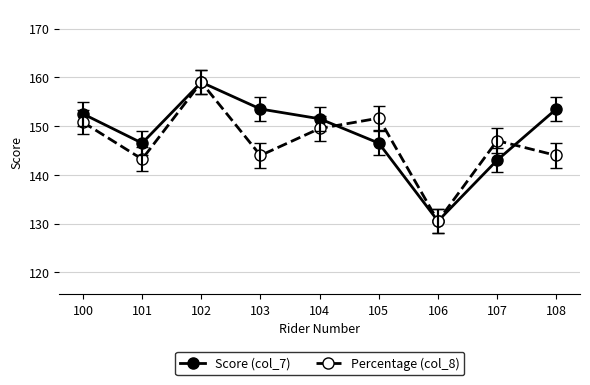

What is the difference between the Score (col_7) values at 101 and 108?

7.0